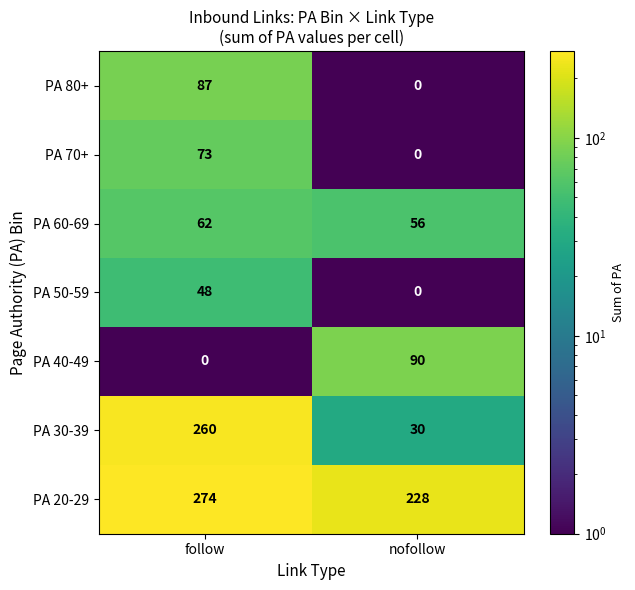

The PA 20-29 series shows 434 at follow. True or false?

False